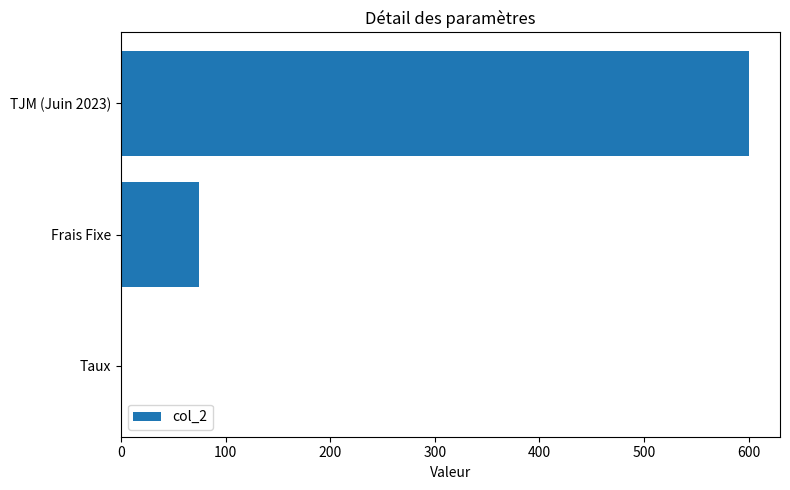

The chart shows a value of 972.5 at TJM (Juin 2023). True or false?

False